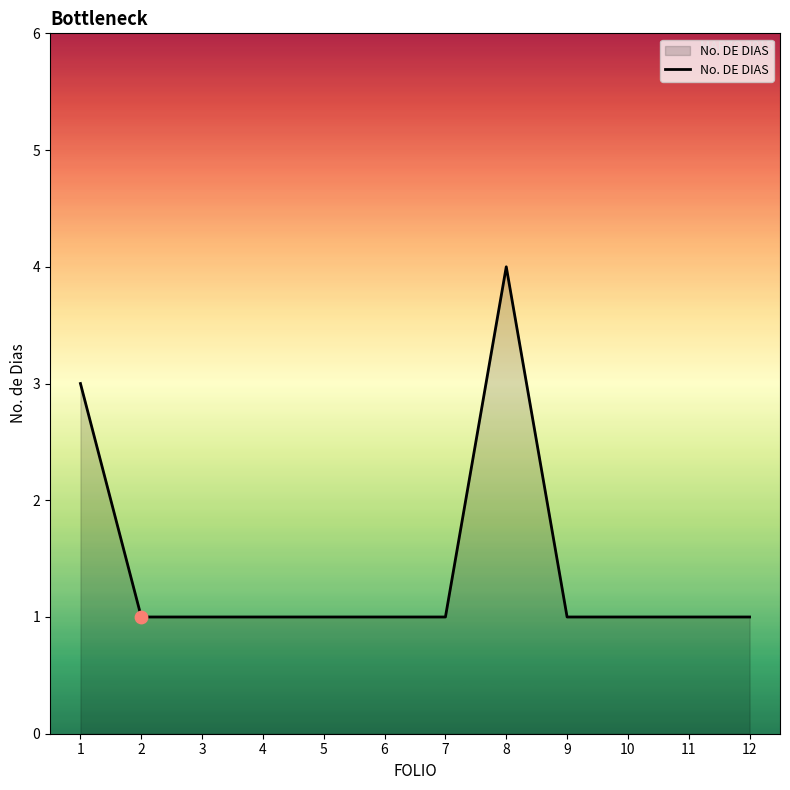

Approximately how many times larger is the value at 8 compared to 11?

4.0